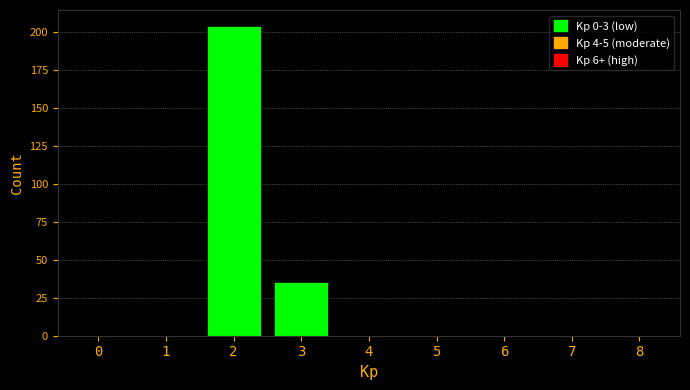

Reading left to right, what are all the values shown in this chart?

0=0	1=0	2=204	3=35	4=0	5=0	6=0	7=0	8=0